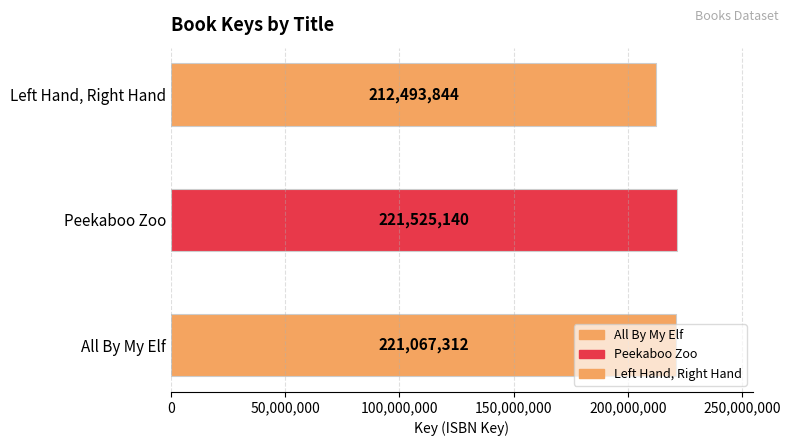

What is the greatest value displayed?

221525140